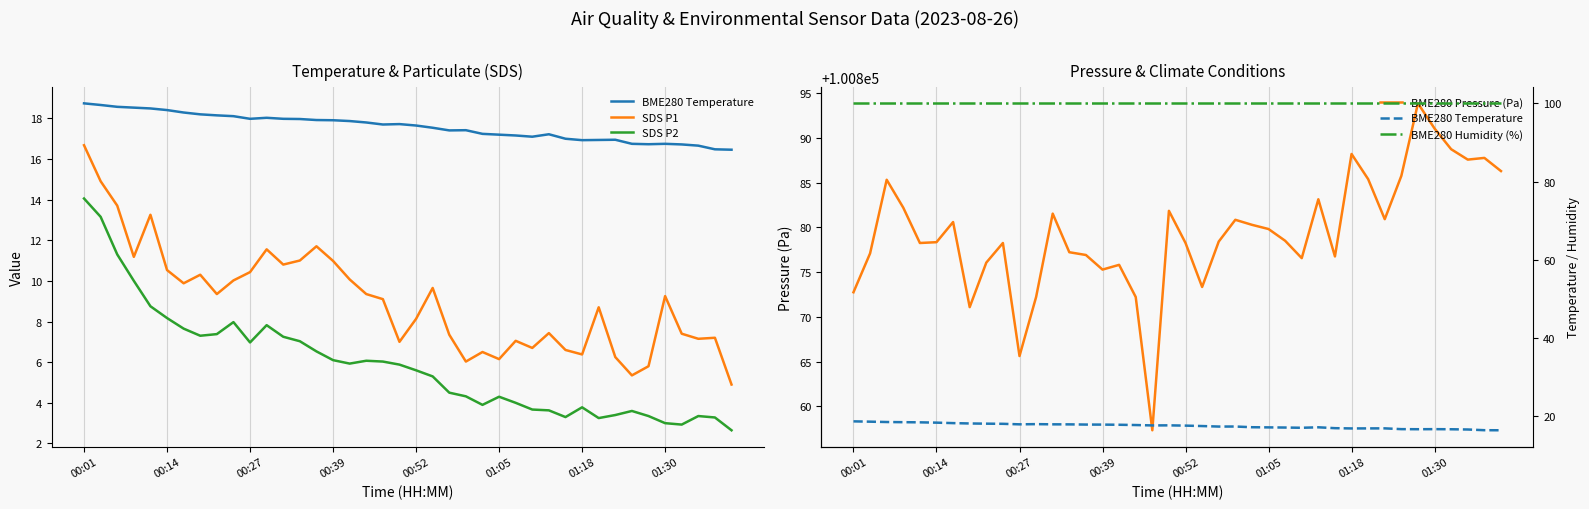

What is the maximum value for BME280 Pressure (Pa)?

100893.8